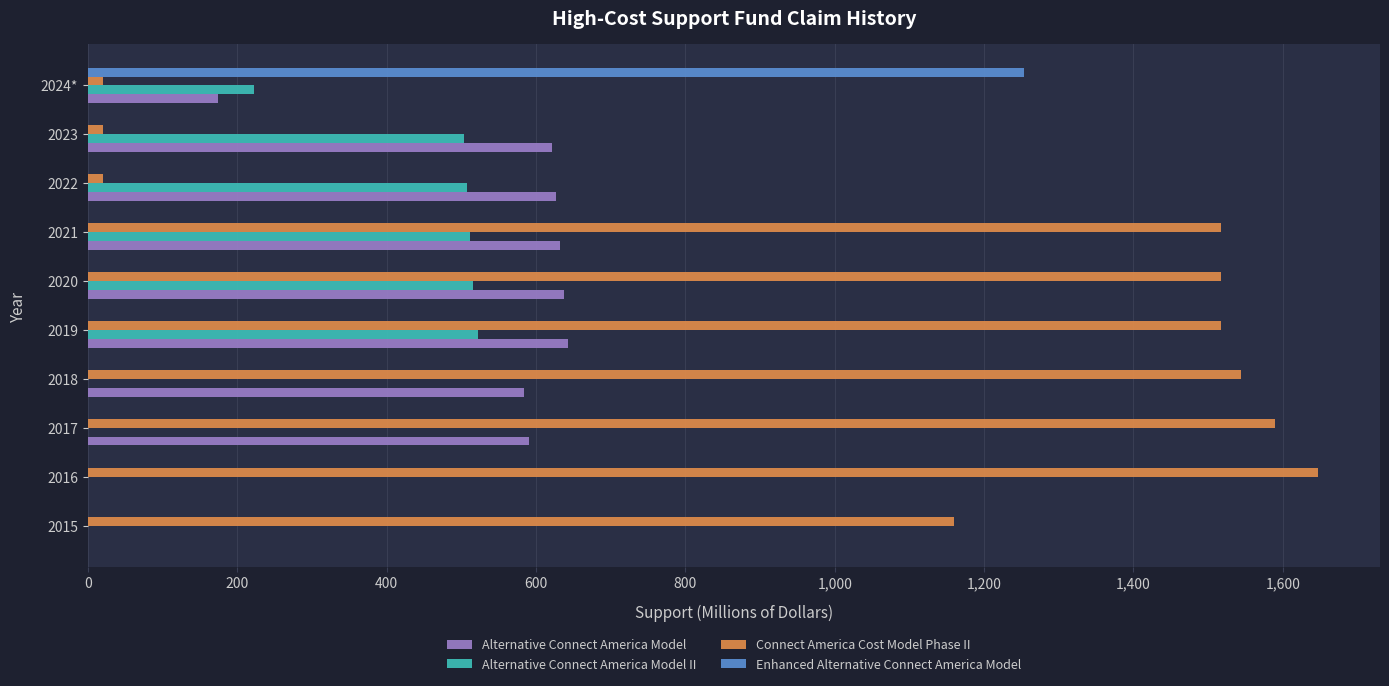

Is it true that Alternative Connect America Model equals 206.4 at 2017?

False